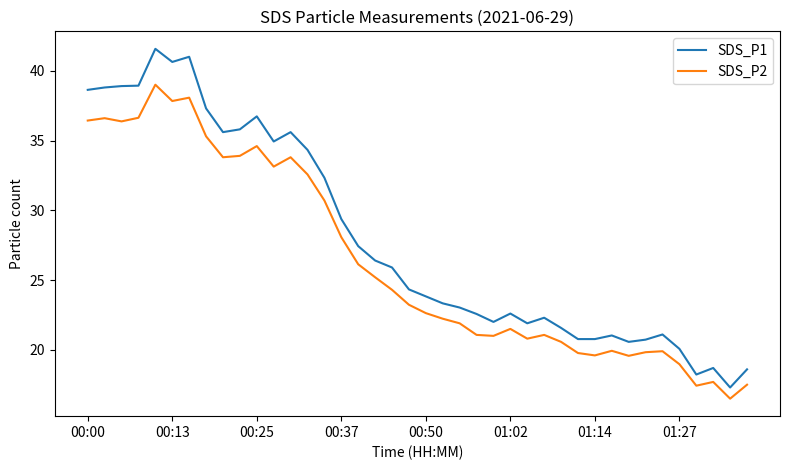

True or false: SDS_P2 and SDS_P1 cross at least once.

False